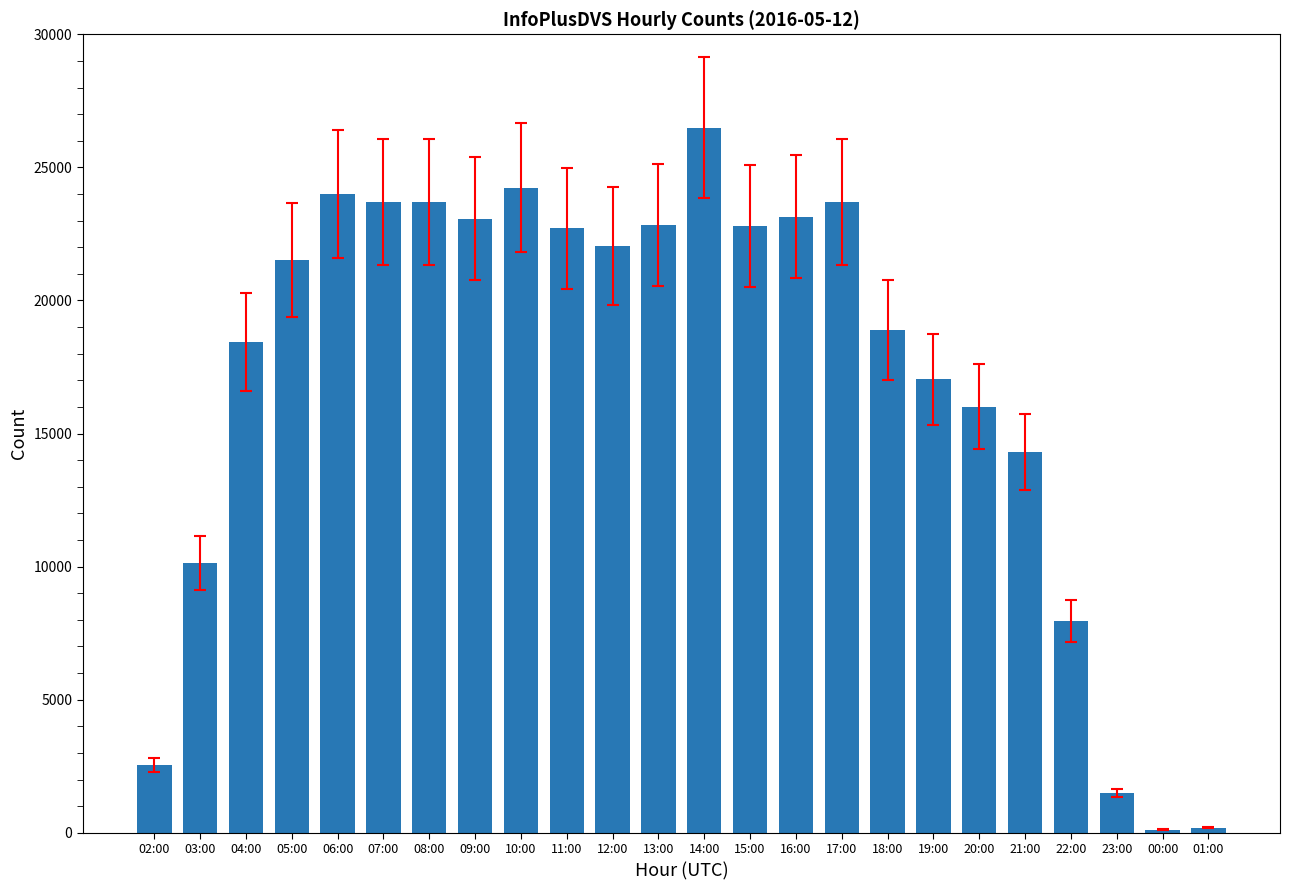

What is the sum of the values at 20:00 and 08:00?

39726